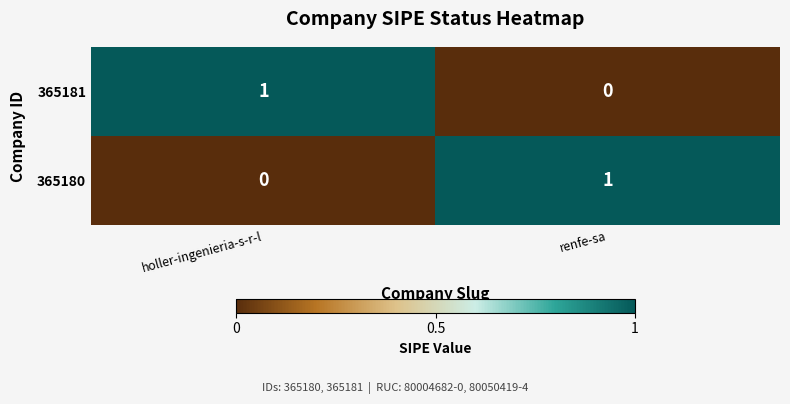

Is the value of 365180 at holler-ingenieria-s-r-l greater than the value of 365181 at holler-ingenieria-s-r-l?

No